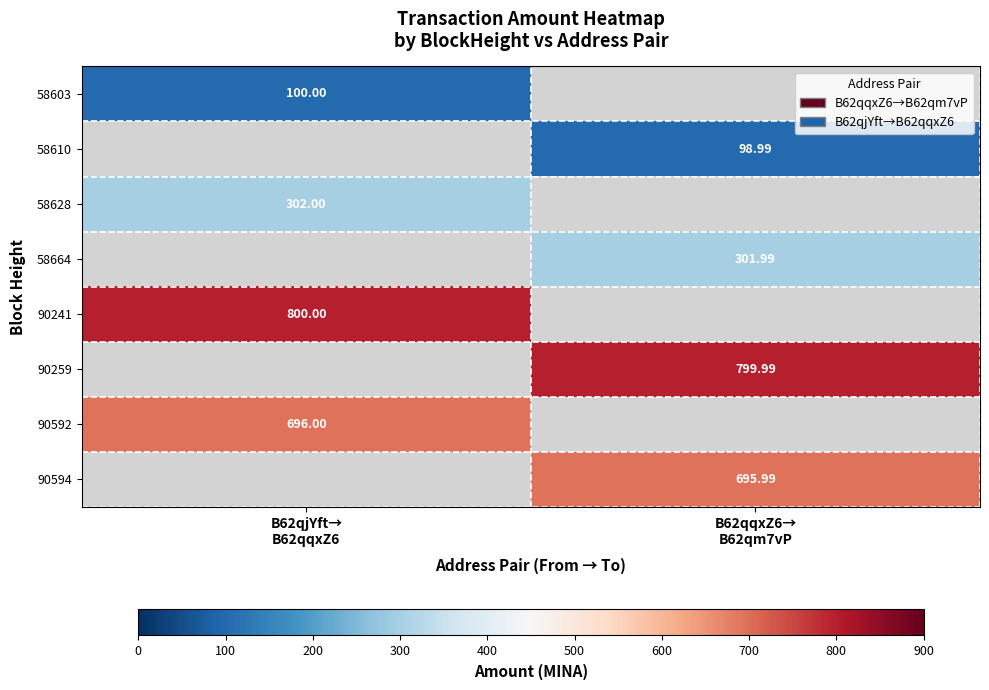

The value of 90259 at B62qjYft→ B62qqxZ6 is -366.1. True or false?

False